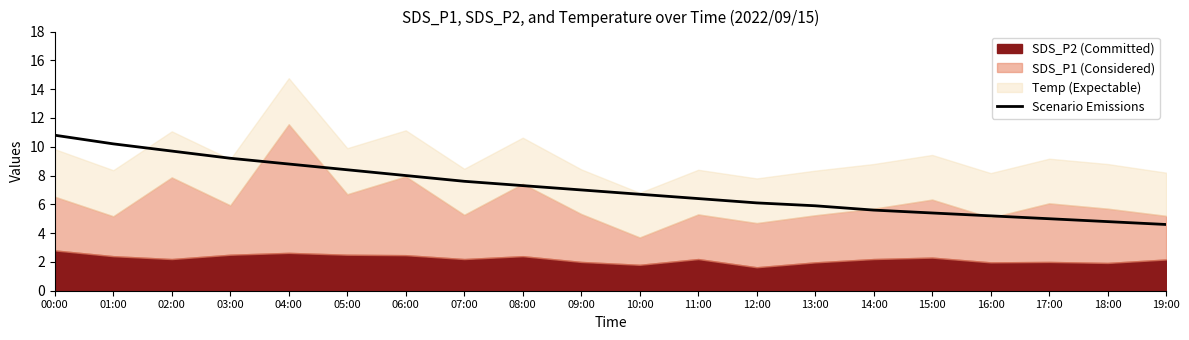

What is the change in value from 07:00 to 19:00?

-3.0